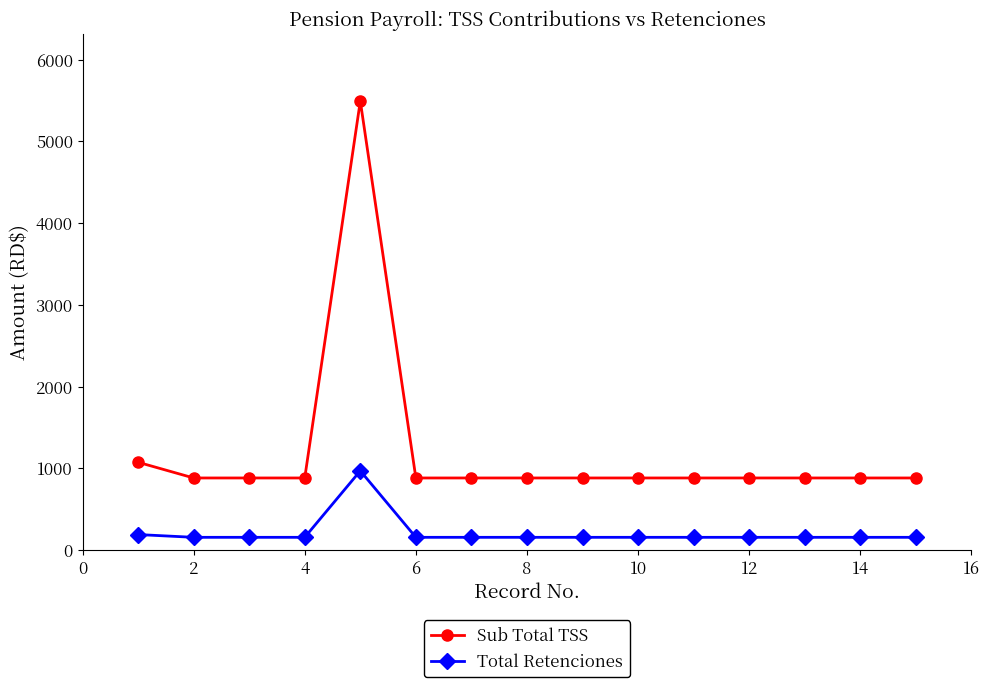

What are all the series names shown in the legend?

Sub Total TSS, Total Retenciones